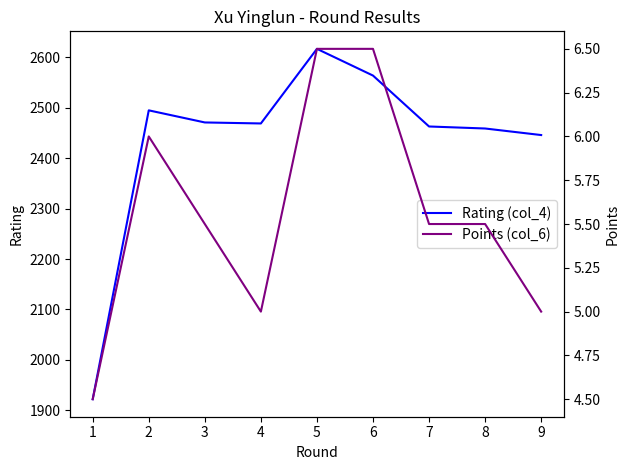

What is the difference between the highest and lowest values at 1?

1917.5